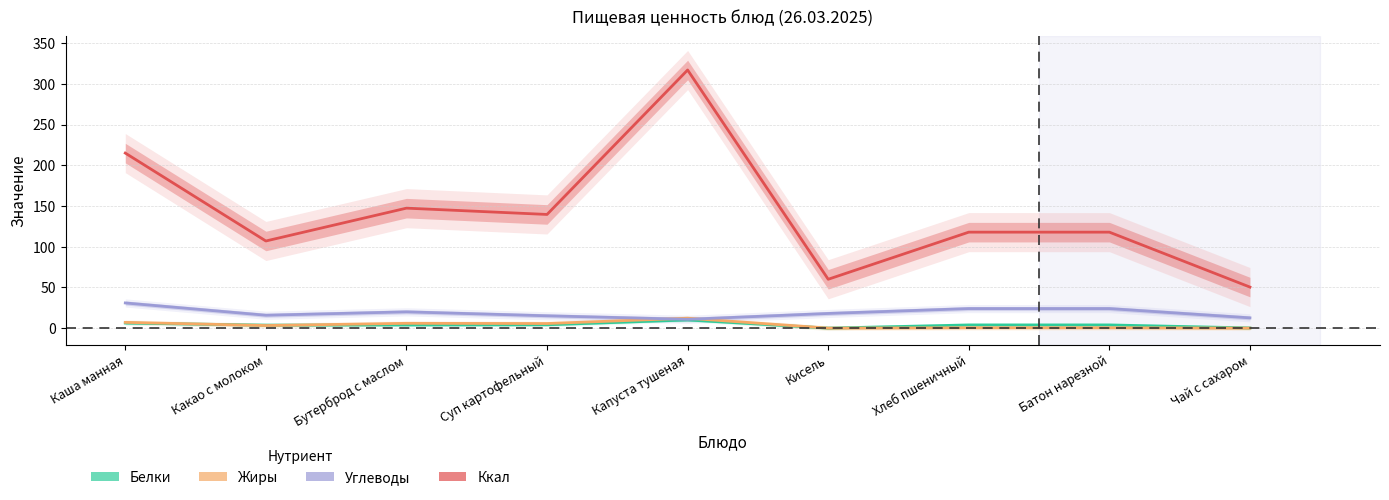

True or false: Белки and Углеводы intersect in this chart.

False